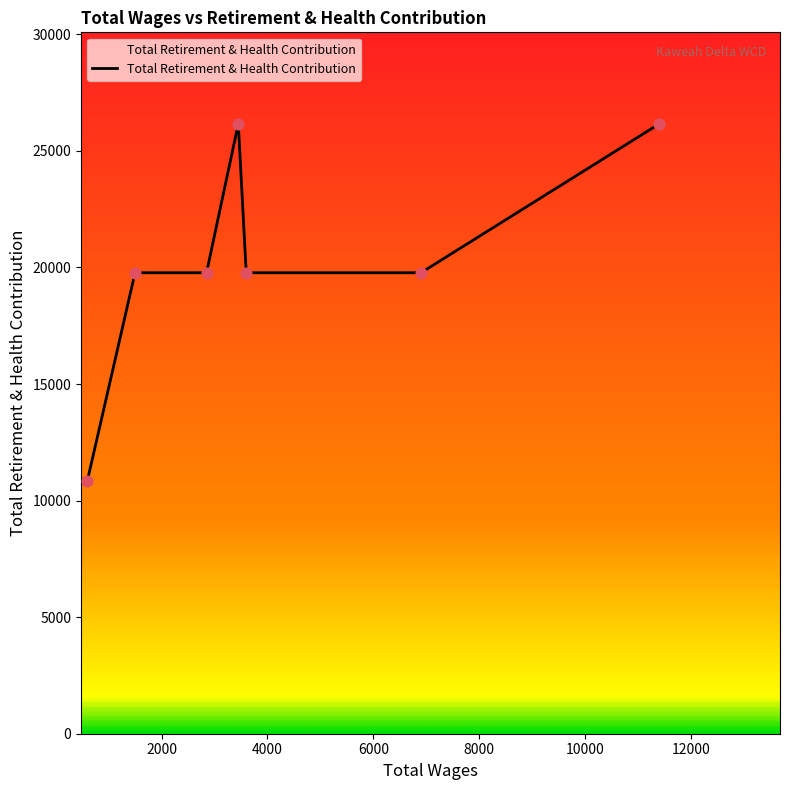

What is the average value?

20323